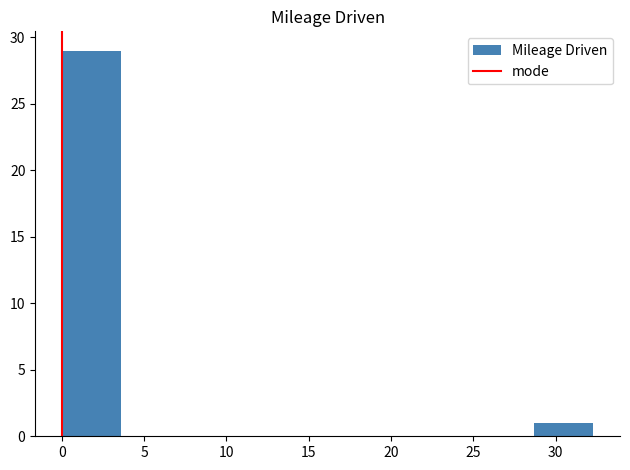

Over which range of the x-axis is the bar tallest?

0.0 to 3.5